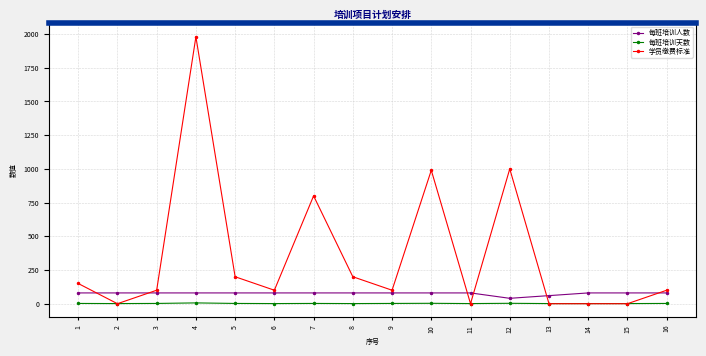

At which category does the chart reach its minimum across all series?

2